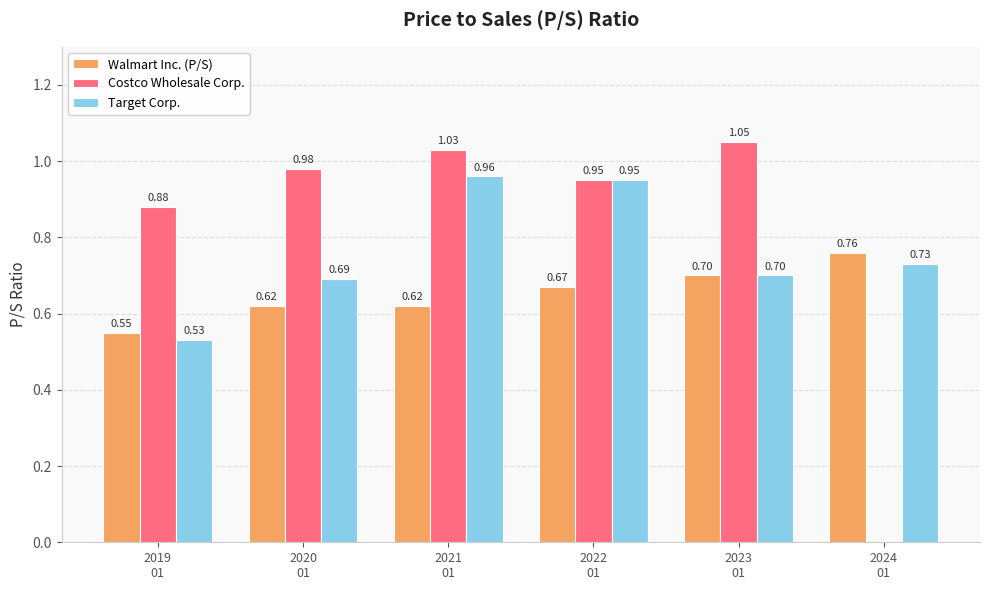

Which series has the widest spread of values?

Costco Wholesale Corp.